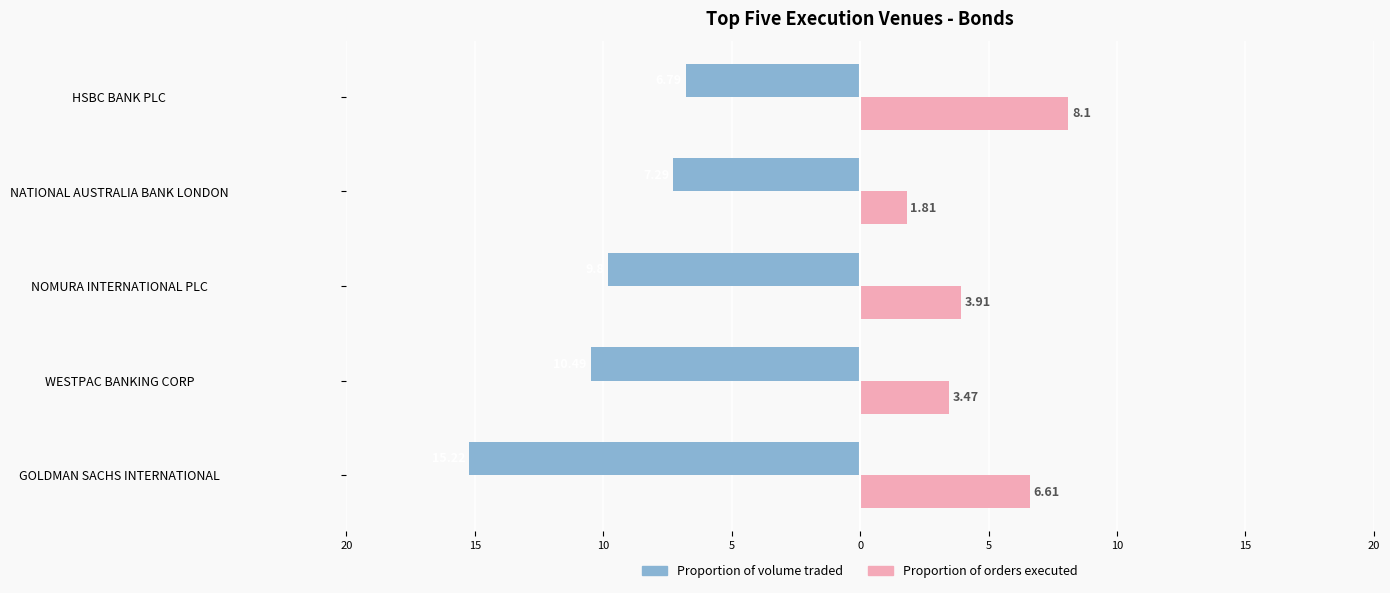

What are all the series names shown in the legend?

Proportion of volume traded, Proportion of orders executed